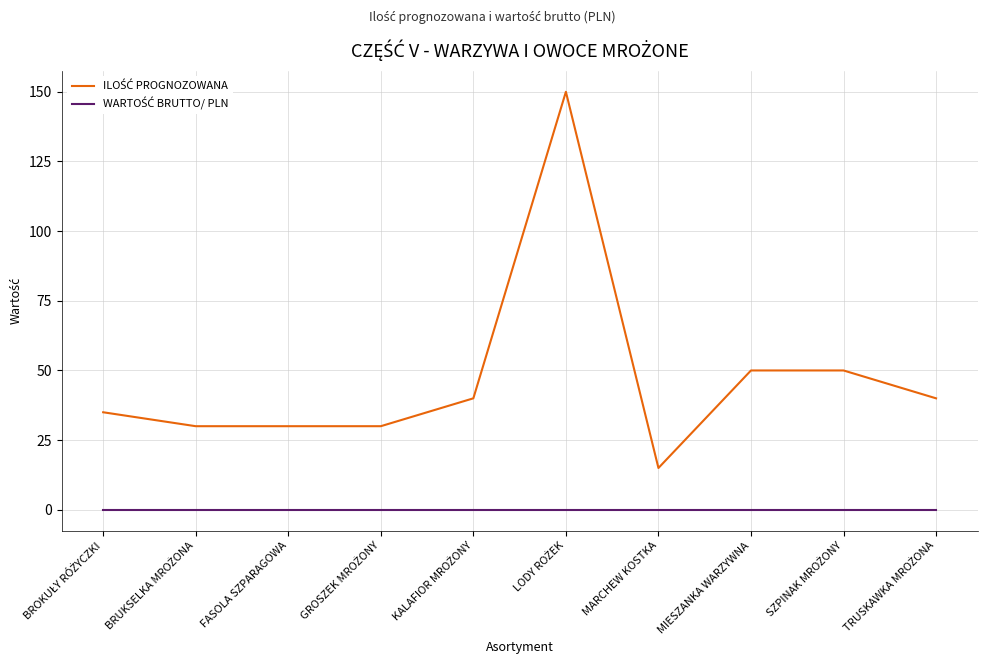

What is the spread (max minus min) of values at FASOLA SZPARAGOWA?

30